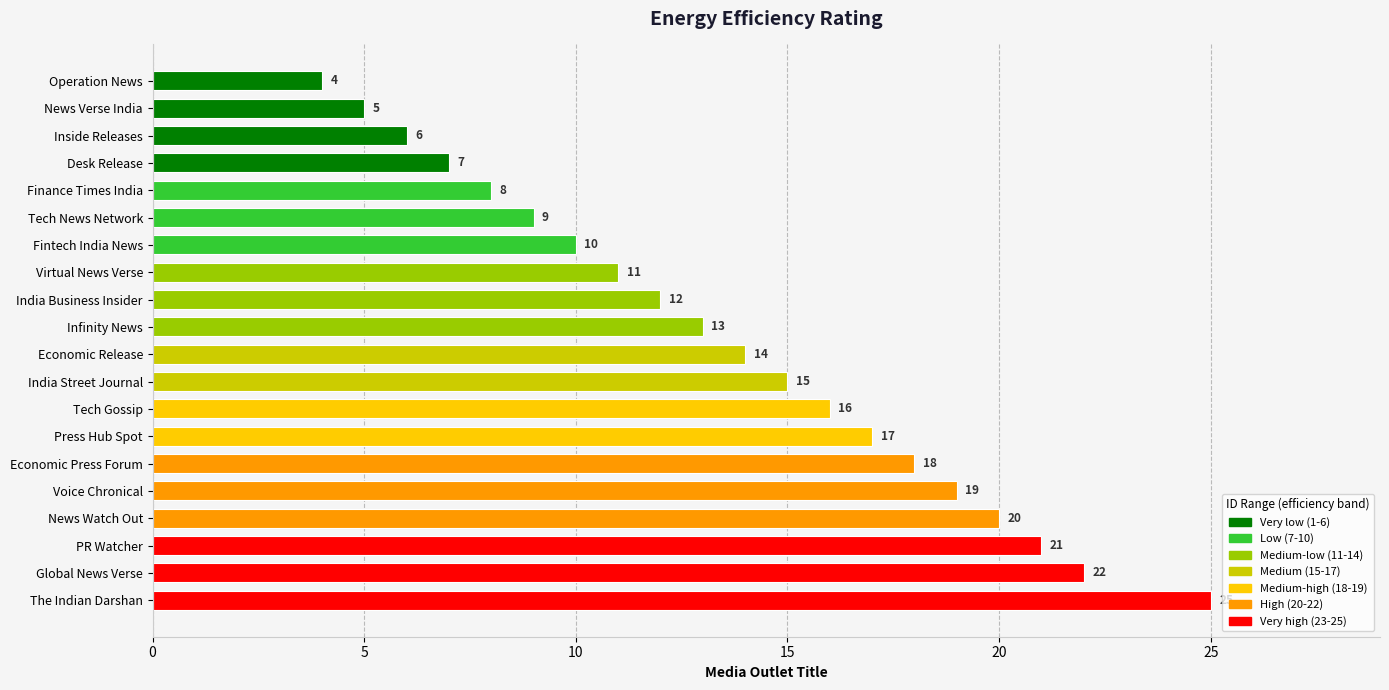

Reading bottom to top, extract all data points from this chart.

The Indian Darshan=25	Global News Verse=22	PR Watcher=21	News Watch Out=20	Voice Chronical=19	Economic Press Forum=18	Press Hub Spot=17	Tech Gossip=16	India Street Journal=15	Economic Release=14	Infinity News=13	India Business Insider=12	Virtual News Verse=11	Fintech India News=10	Tech News Network=9	Finance Times India=8	Desk Release=7	Inside Releases=6	News Verse India=5	Operation News=4